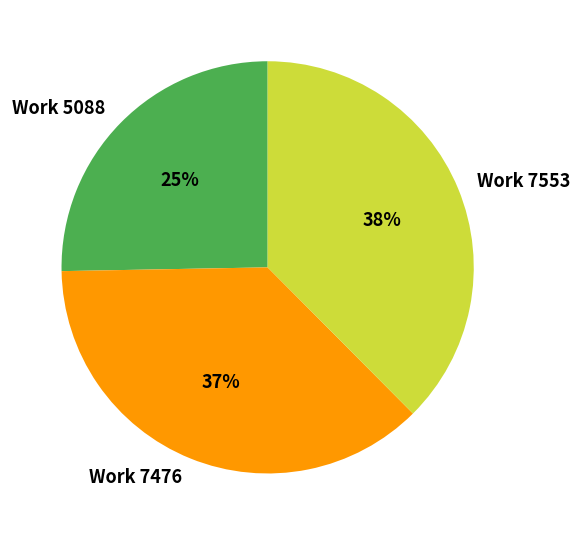

The Work 5088 slice represents 25% of the pie. True or false?

True